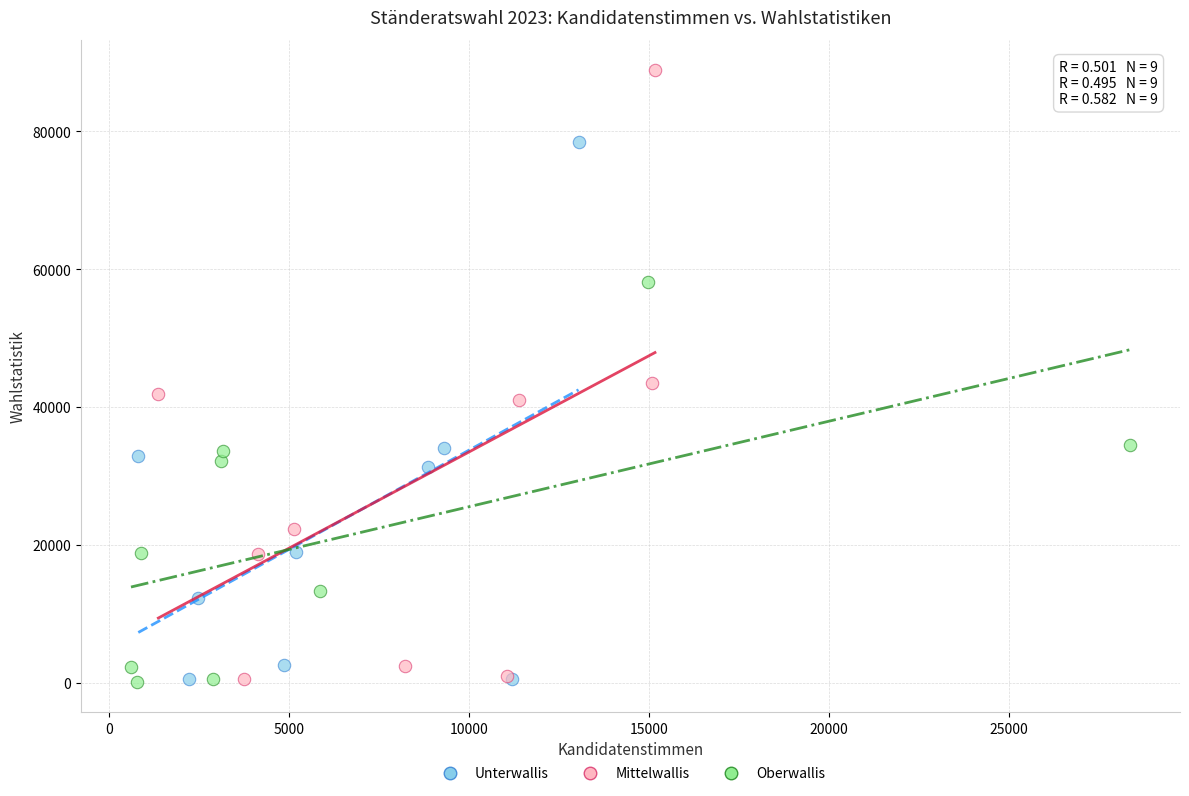

Which series has the widest spread of Y values?

Mittelwallis